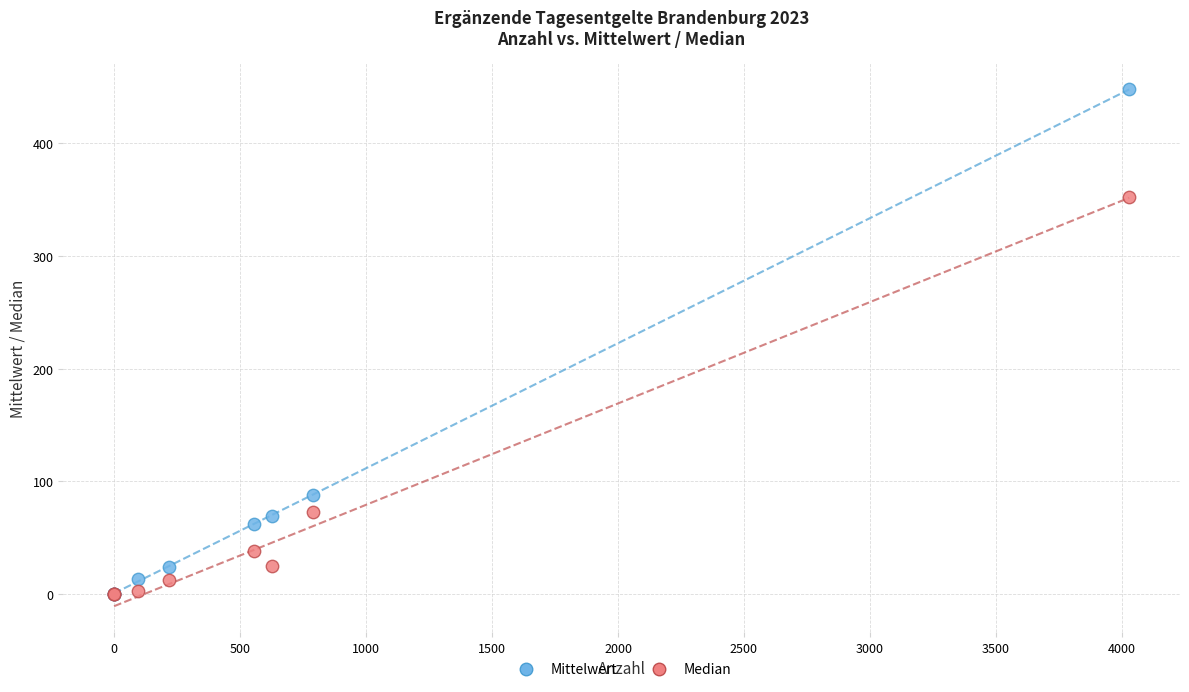

What are all the series names shown in the legend?

Mittelwert, Median